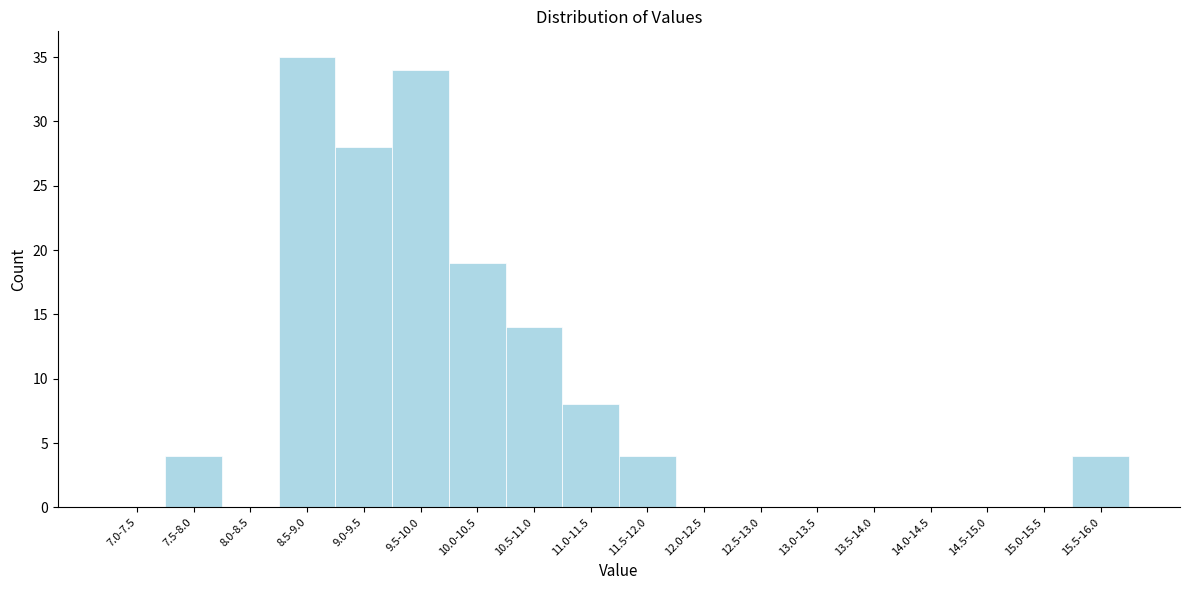

Reading left to right, extract all data points from this chart.

7.0-7.5=0	7.5-8.0=4	8.0-8.5=0	8.5-9.0=35	9.0-9.5=28	9.5-10.0=34	10.0-10.5=19	10.5-11.0=14	11.0-11.5=8	11.5-12.0=4	12.0-12.5=0	12.5-13.0=0	13.0-13.5=0	13.5-14.0=0	14.0-14.5=0	14.5-15.0=0	15.0-15.5=0	15.5-16.0=4